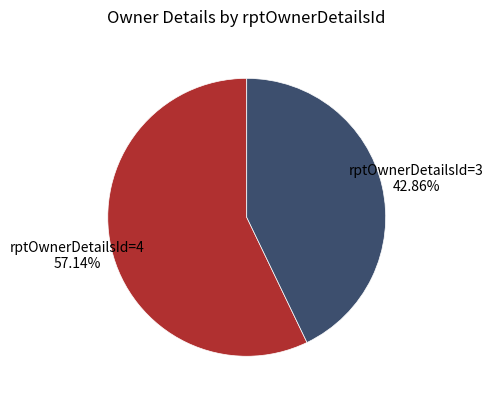

Do rptOwnerDetailsId=4 and rptOwnerDetailsId=3 together represent more than half of the pie?

Yes